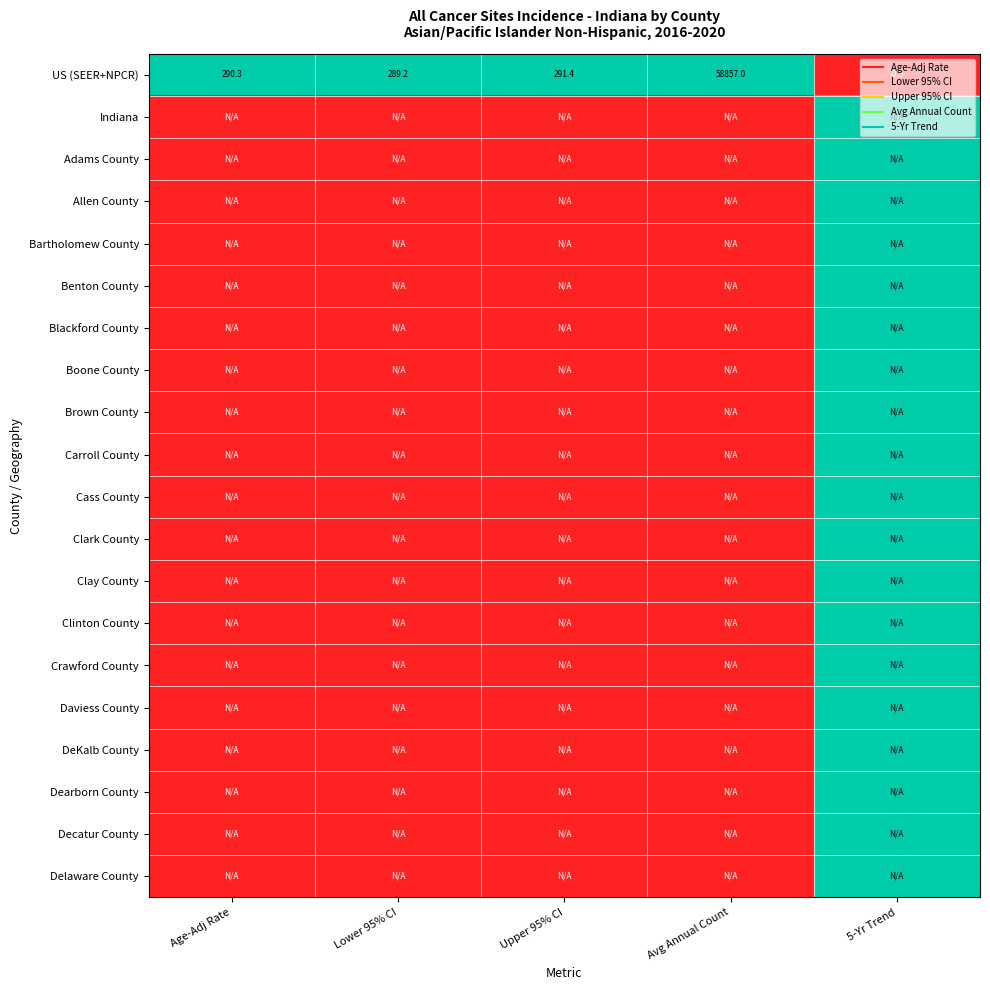

Rank the categories by Bartholomew County value from lowest to highest.

Age-Adj Rate, Lower 95% CI, Upper 95% CI, Avg Annual Count, 5-Yr Trend